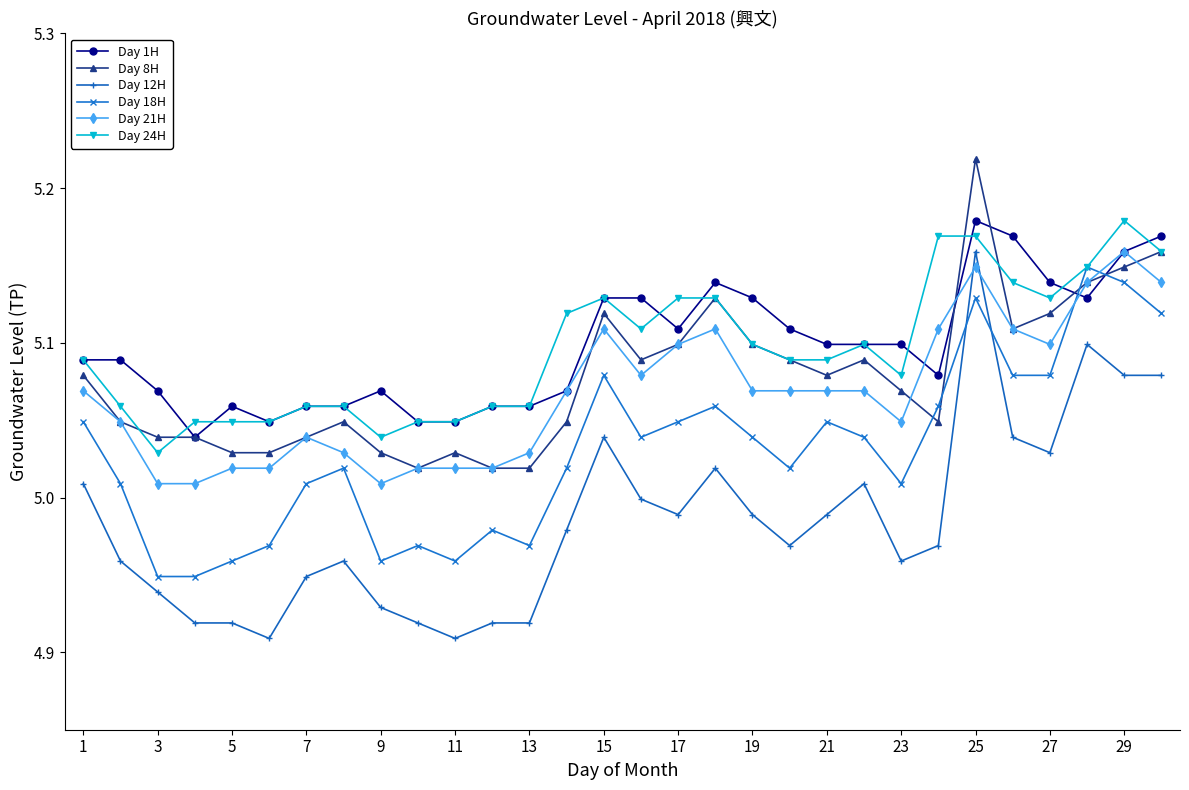

How many lines are shown in the chart?

6